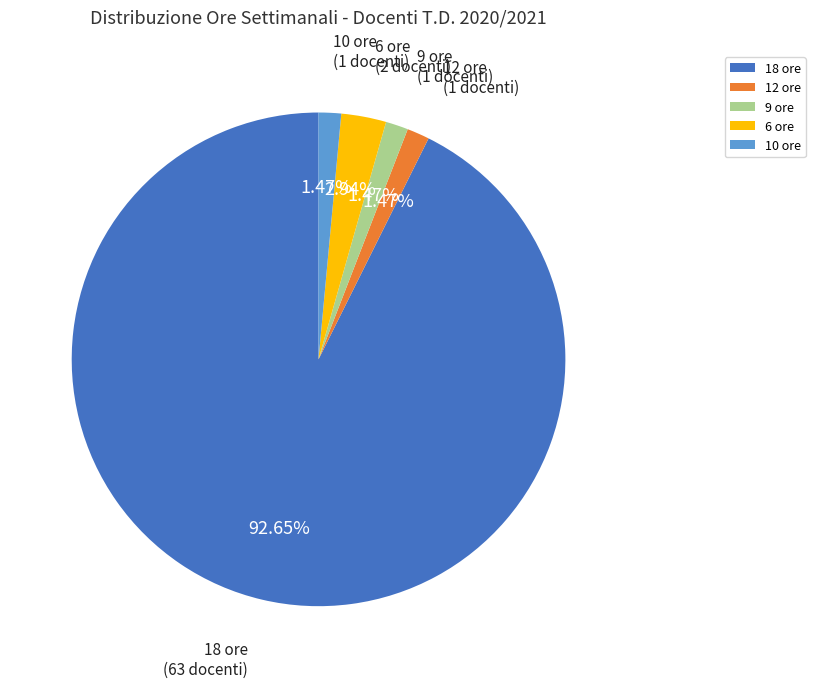

How many slices are in this pie chart?

5